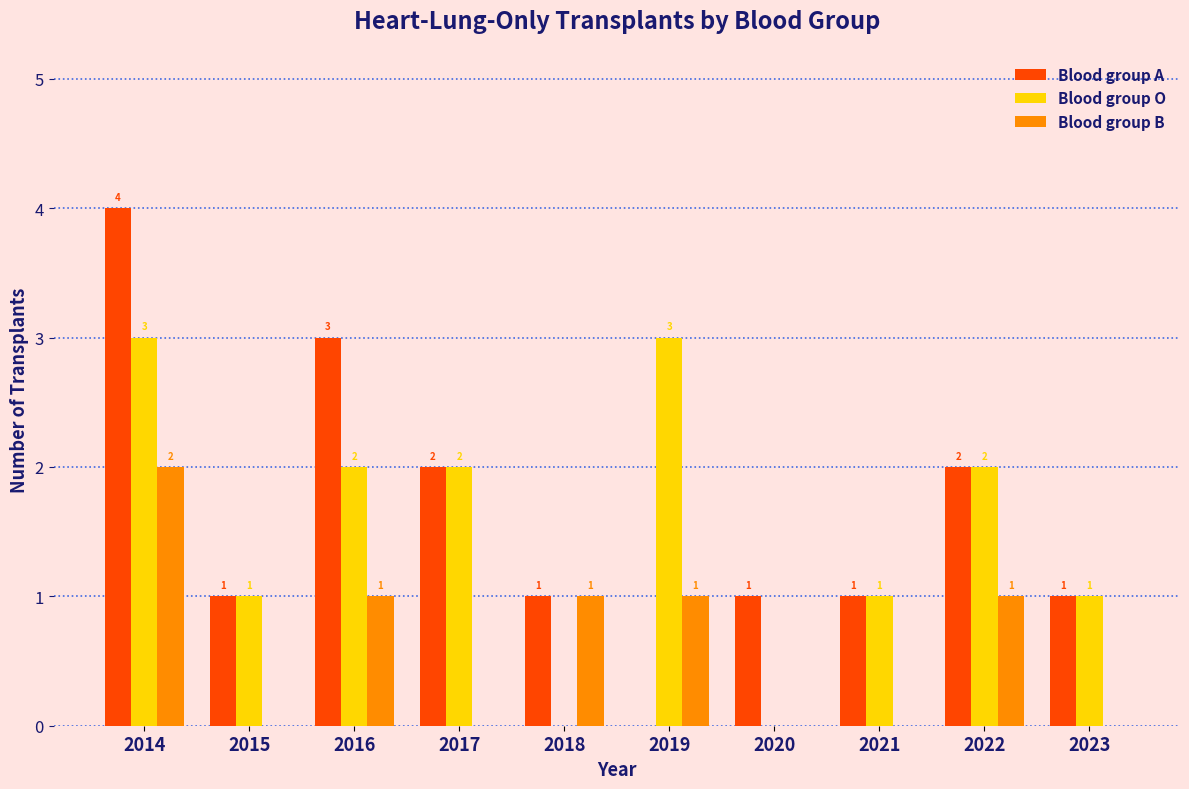

Reading right to left, extract all data points from this chart.

Blood group A: 2023=1	2022=2	2021=1	2020=1	2019=0	2018=1	2017=2	2016=3	2015=1	2014=4
Blood group O: 2023=1	2022=2	2021=1	2020=0	2019=3	2018=0	2017=2	2016=2	2015=1	2014=3
Blood group B: 2023=0	2022=1	2021=0	2020=0	2019=1	2018=1	2017=0	2016=1	2015=0	2014=2